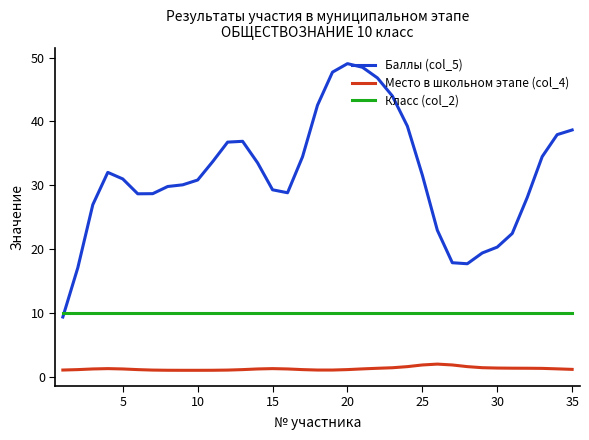

True or false: Место в школьном этапе (col_4) and Класс (col_2) cross at least once.

False